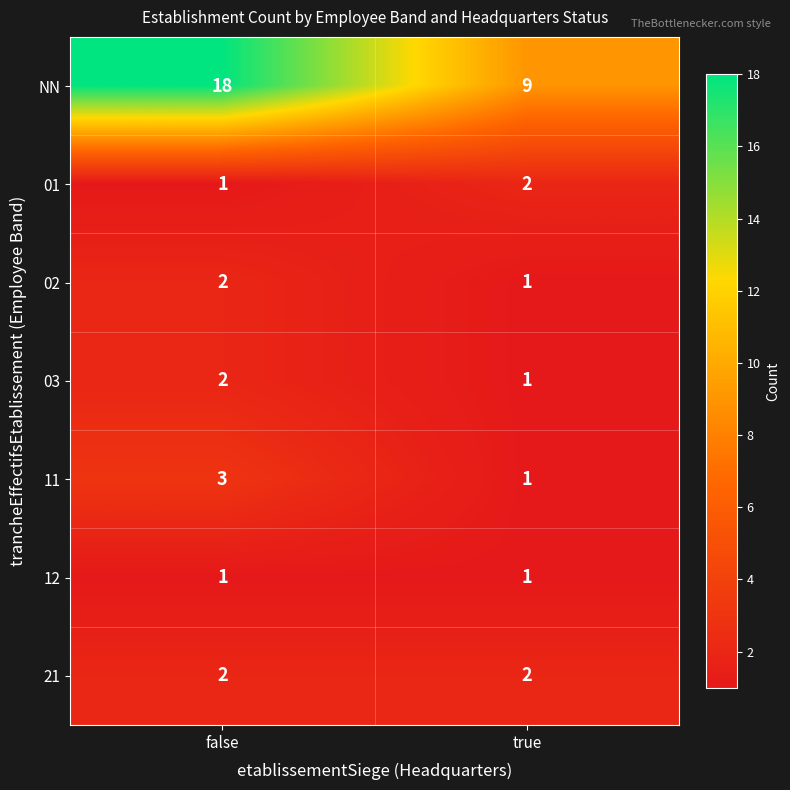

Reading right to left, transcribe all the data shown in this chart.

NN: 9	18
01: 2	1
02: 1	2
03: 1	2
11: 1	3
12: 1	1
21: 2	2